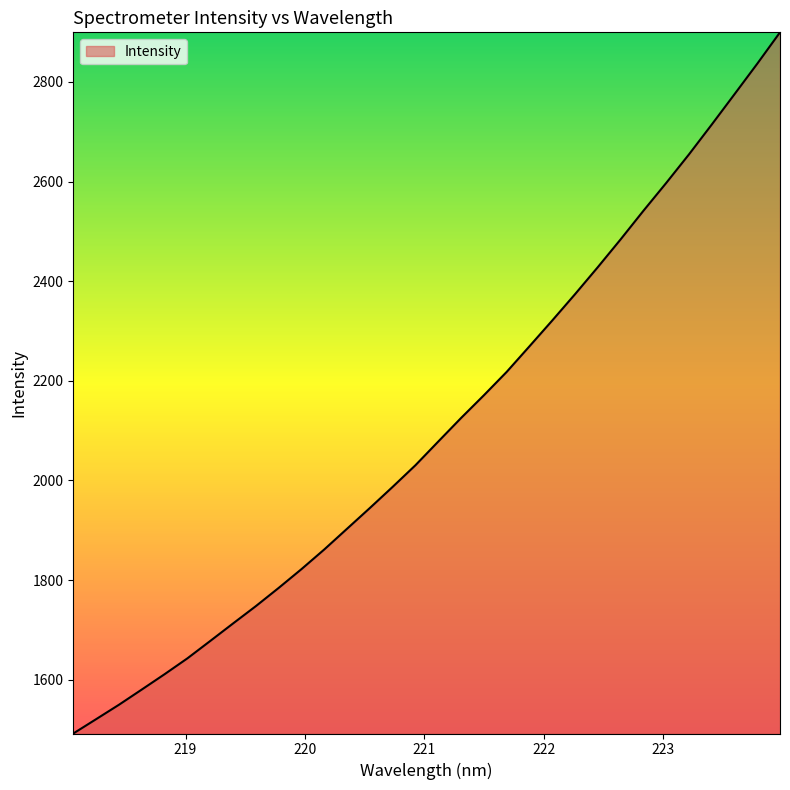

What is the maximum value shown in the chart?

2899.6